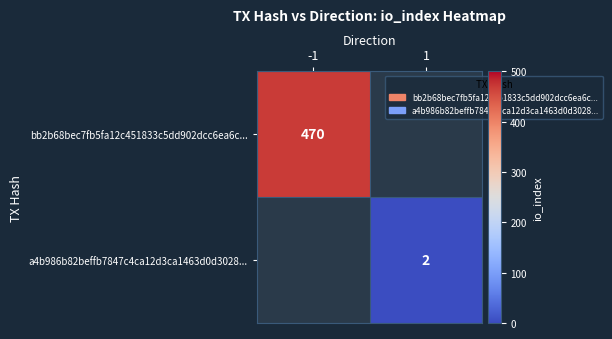

True or false: bb2b68bec7fb5fa12c451833c5dd902dcc6ea6c... has a value of 470 at -1.

True